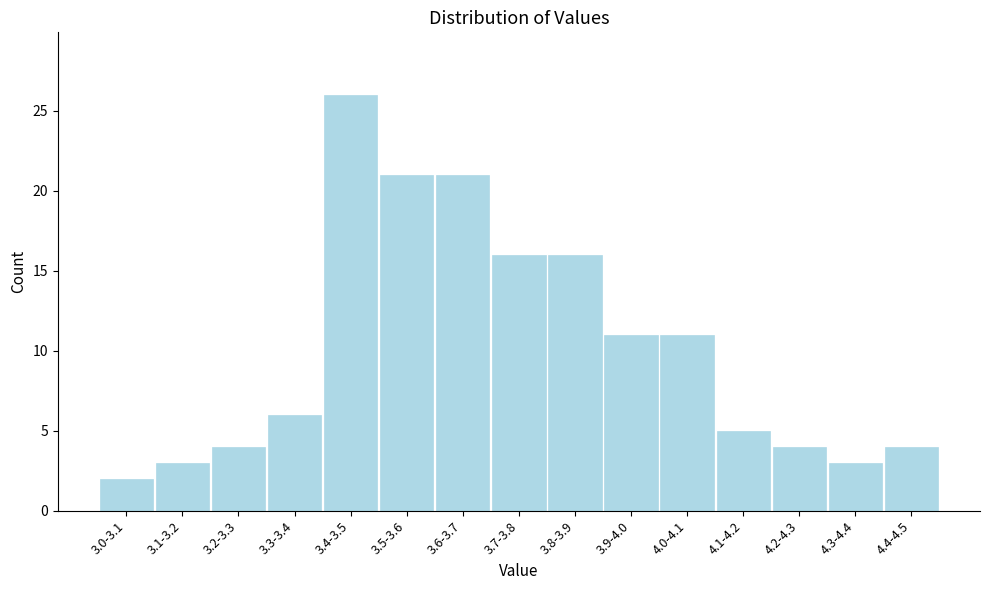

Reading right to left, extract all data points from this chart.

4	3	4	5	11	11	16	16	21	21	26	6	4	3	2